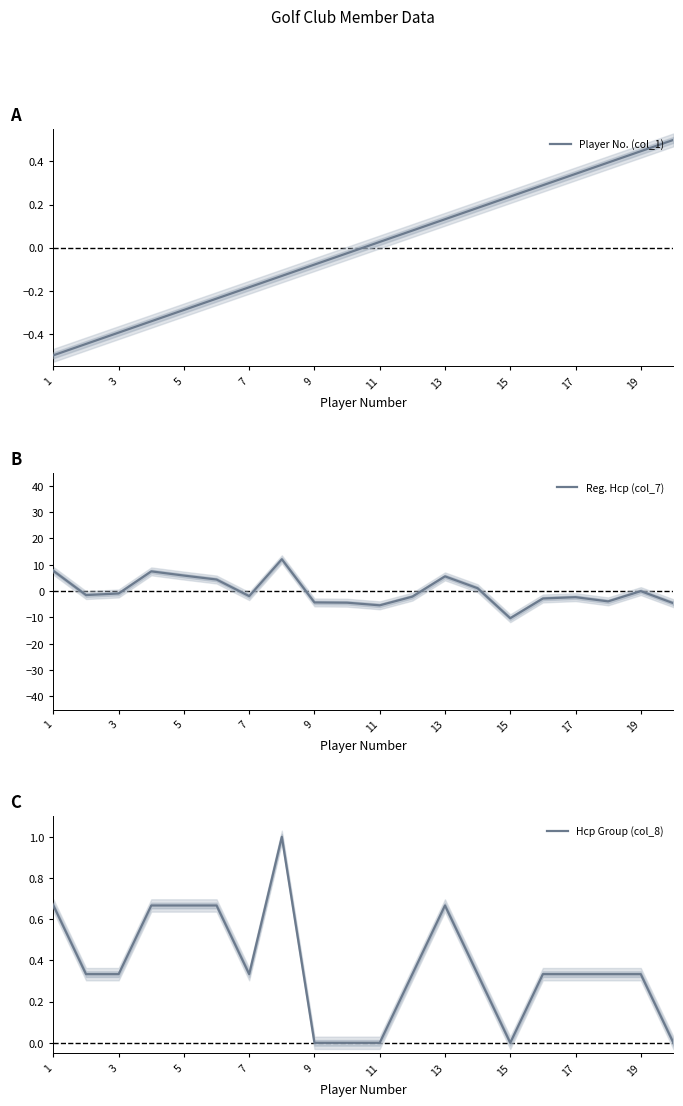

The value of Player No. (col_1) at 5 is -0.2. True or false?

False